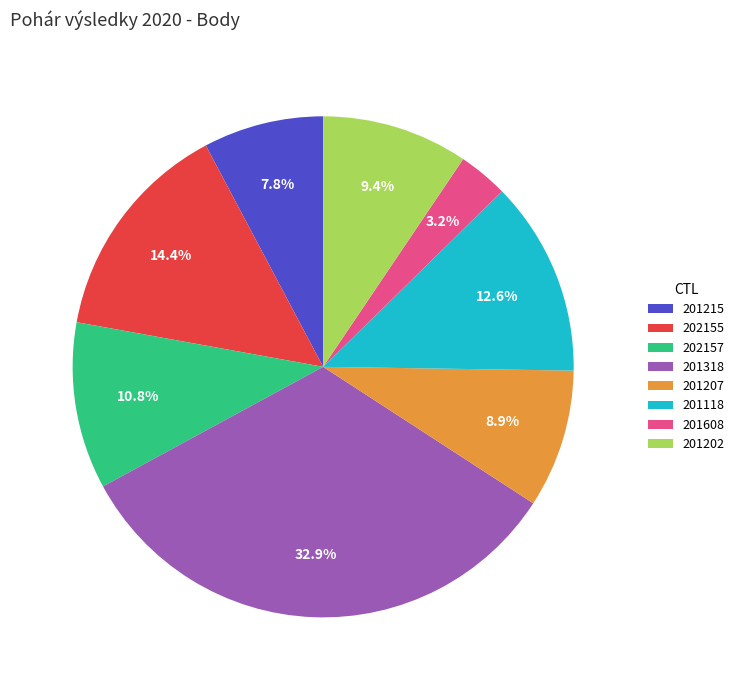

Combined, what portion of the pie is 201608 and 202155?

17.6%